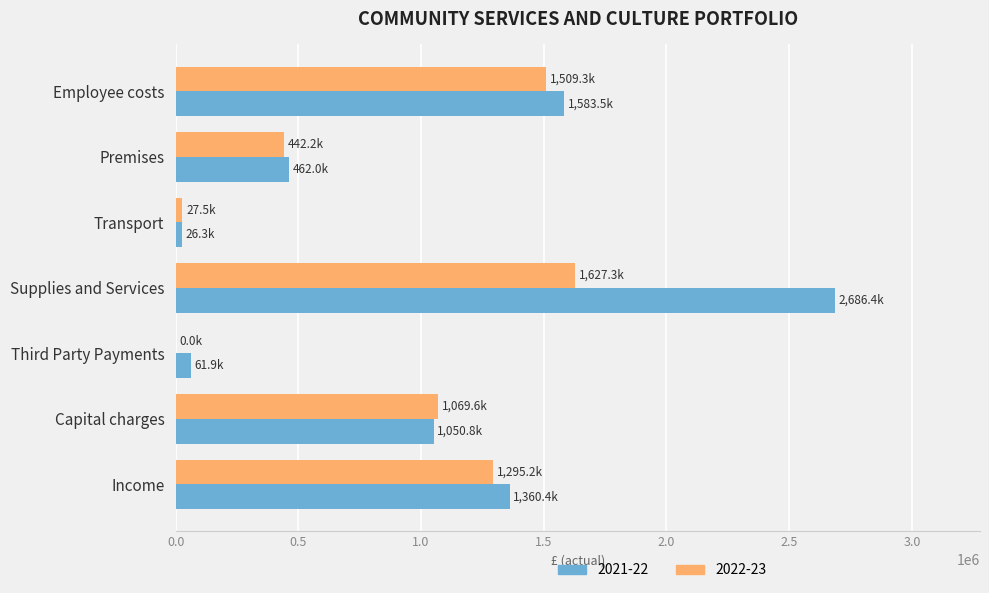

How many positive values does the 2022-23 series have?

6